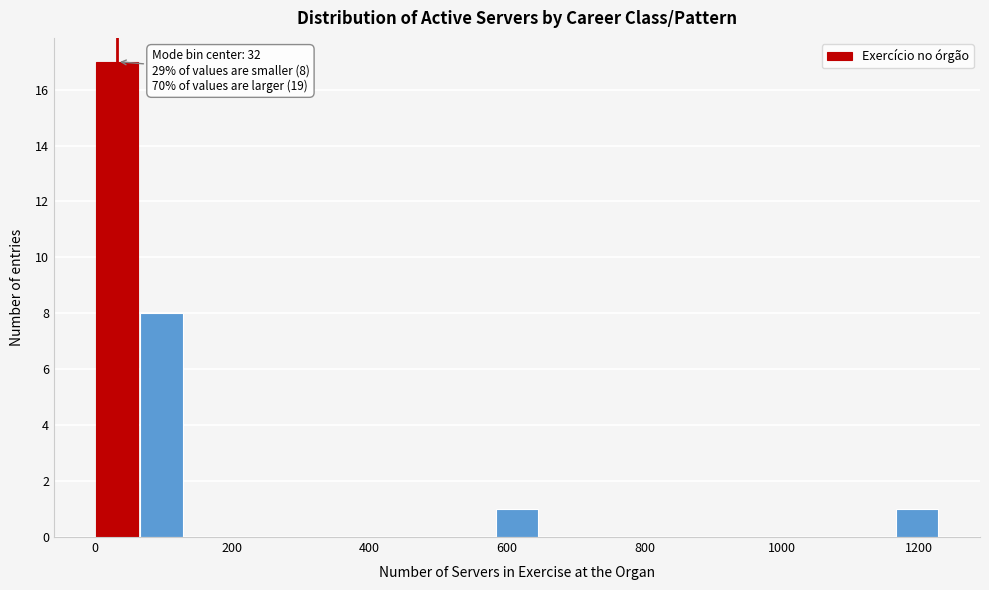

Read against the x-axis, roughly where is the centre of the tallest bar?

40